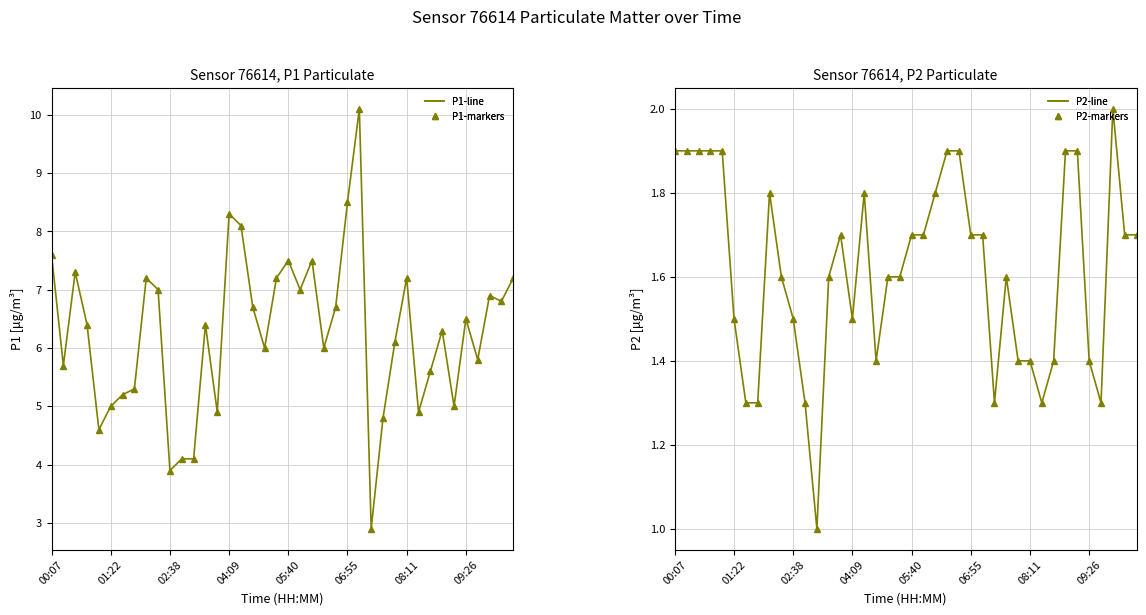

The value of P2 (markers) at 08:11 is 1.4. True or false?

True